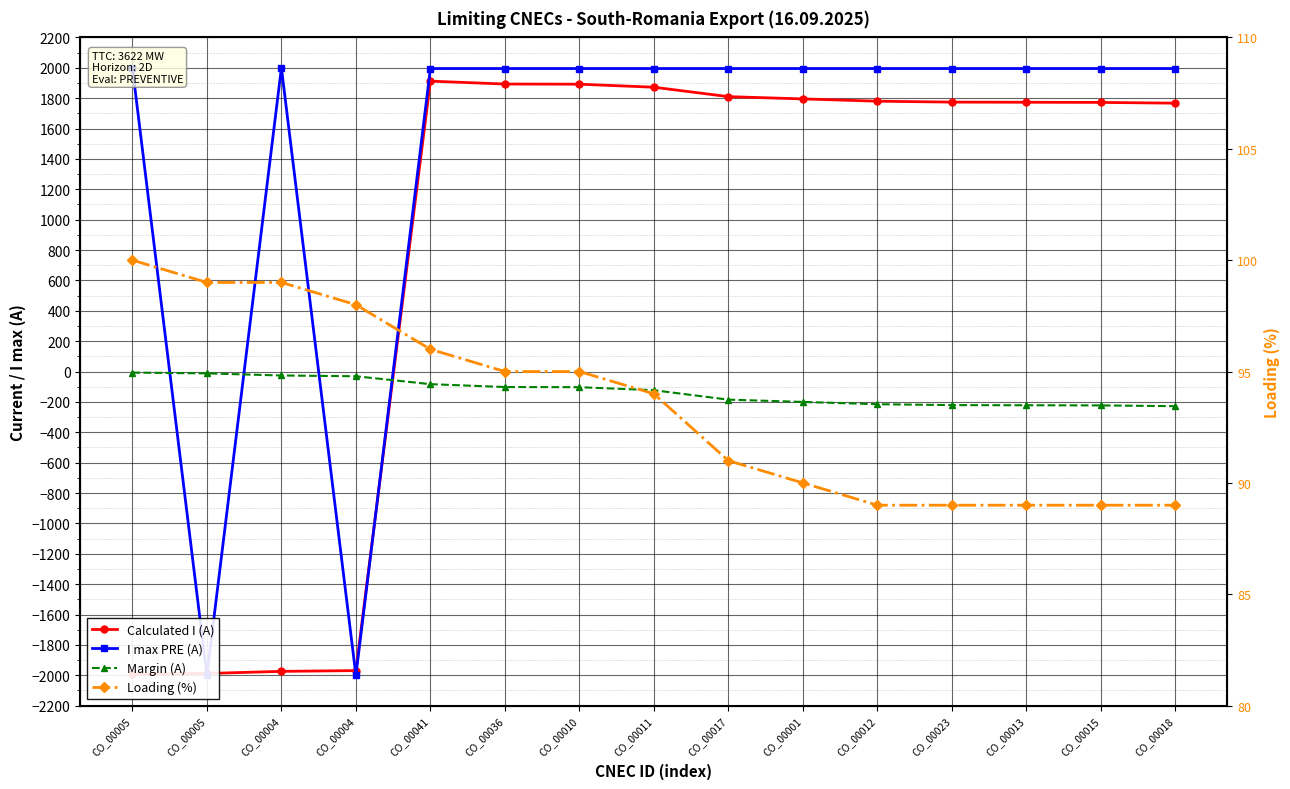

What is the value of the Margin (A) point at the 12th from the left?

-221